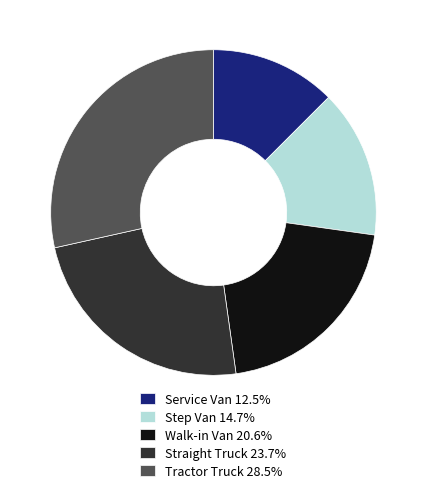

How many segments does this pie chart have?

5